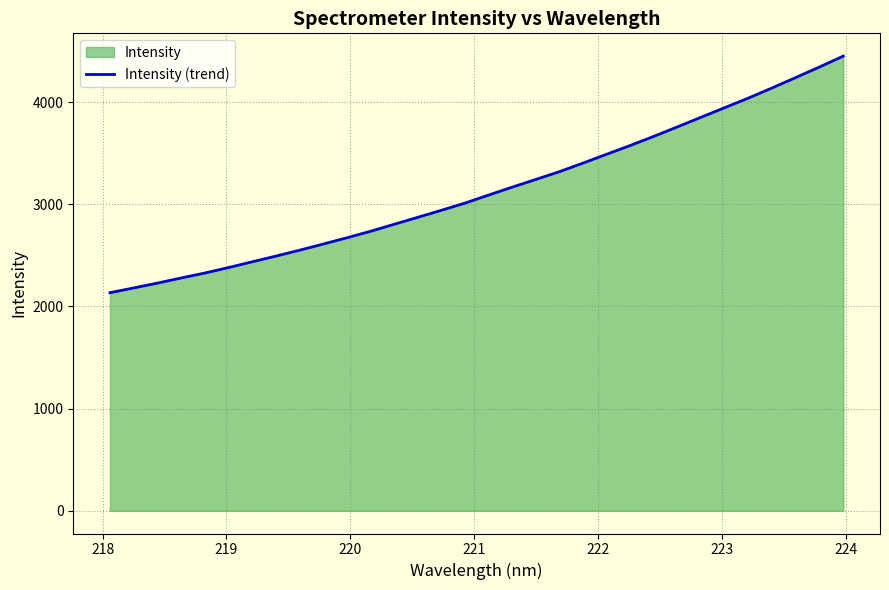

What is the sum of all values?

100407.5